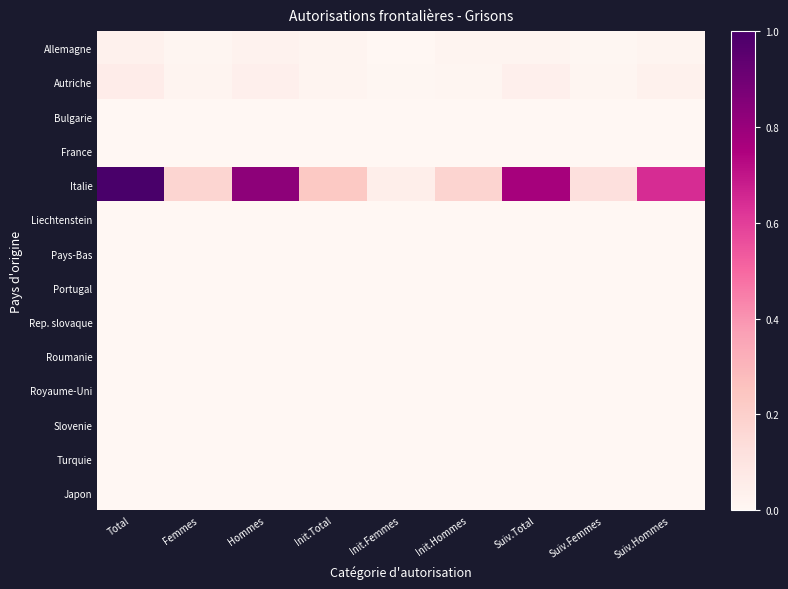

Which series changed the most between Init.Total and Init.Femmes?

Italie